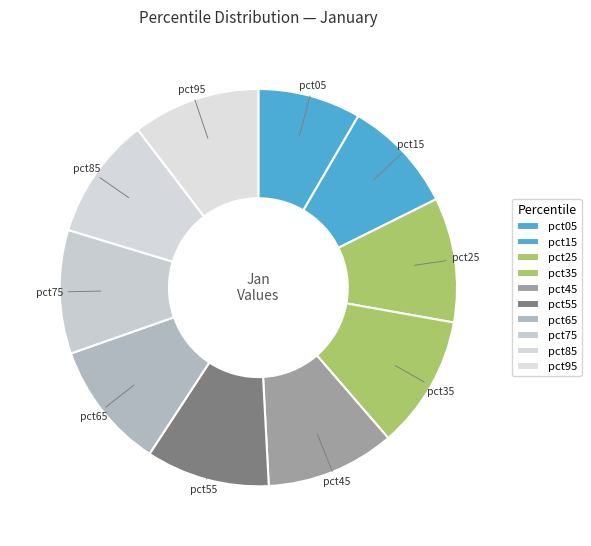

The pct95 slice represents 23% of the pie. True or false?

False